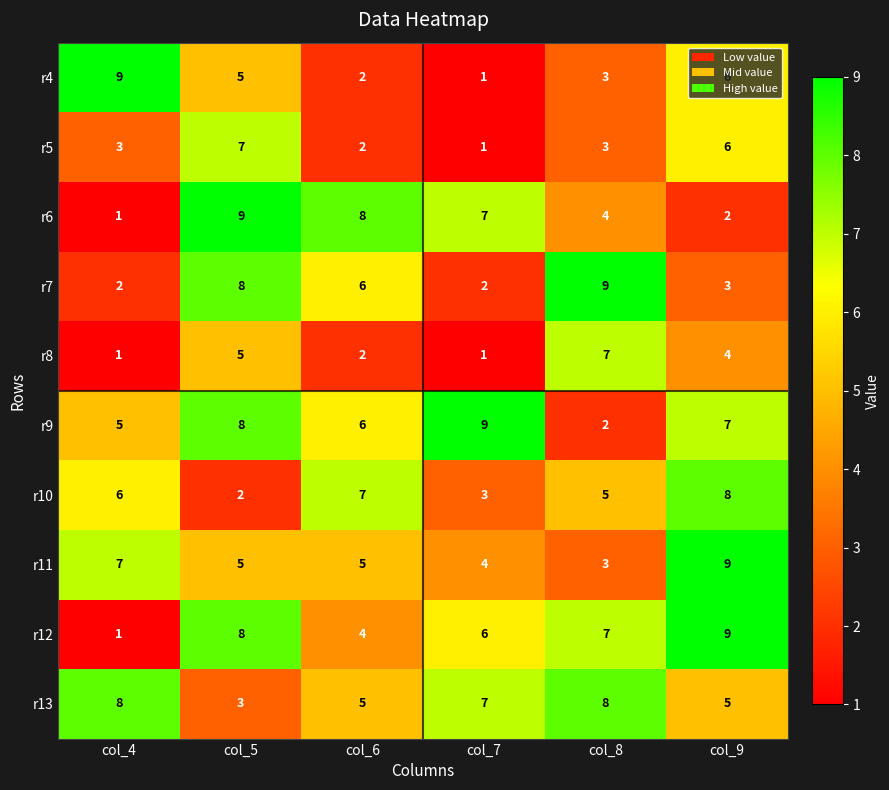

What is the difference between the maximum and minimum values in the r6 series?

8